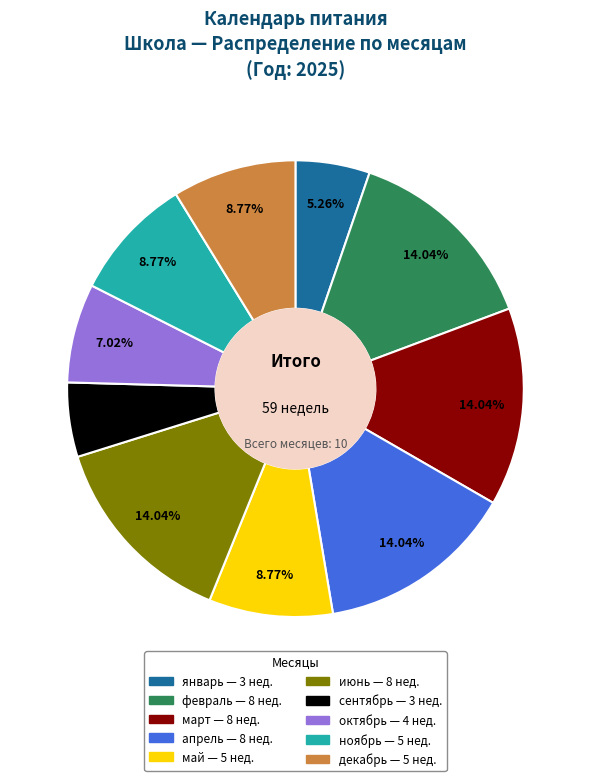

What is the ratio of the value at март to the value at июнь?

1.0